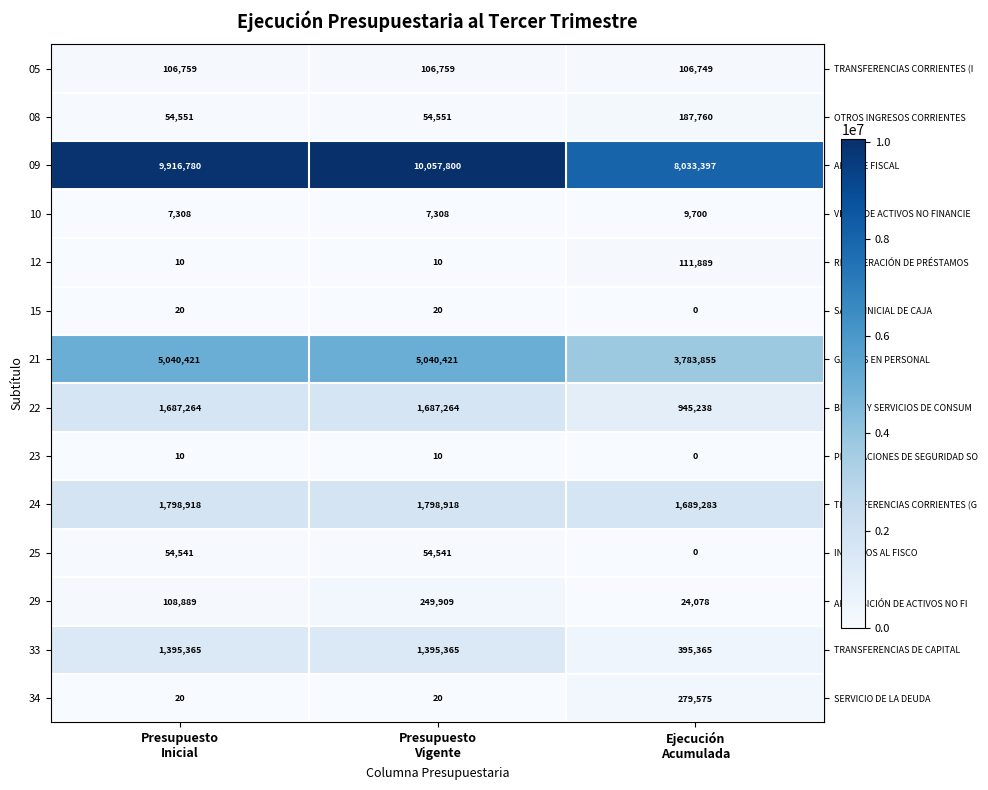

What is the greatest value displayed?

10057800